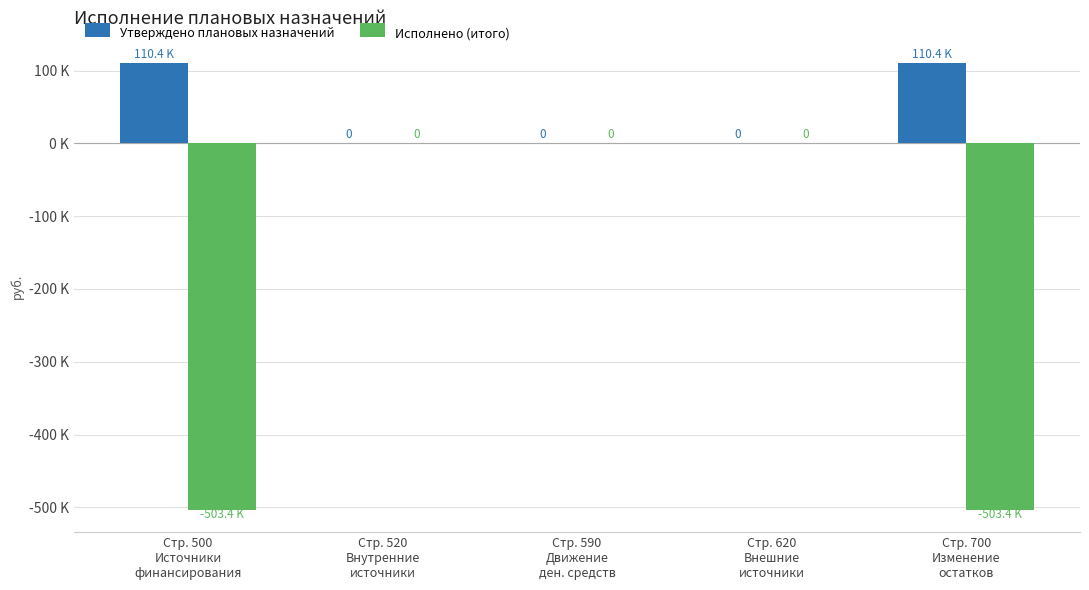

Which series has the widest spread of values?

Исполнено (итого)